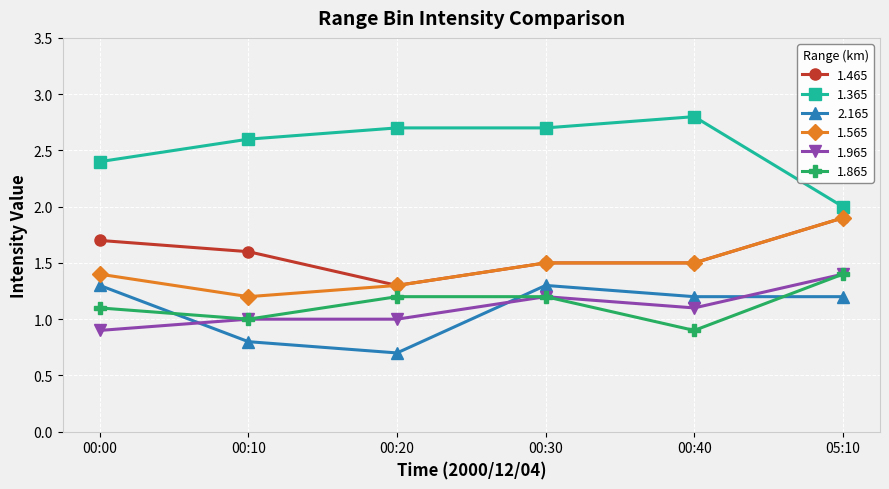

What is the label of the 1st point from the right?

05:10